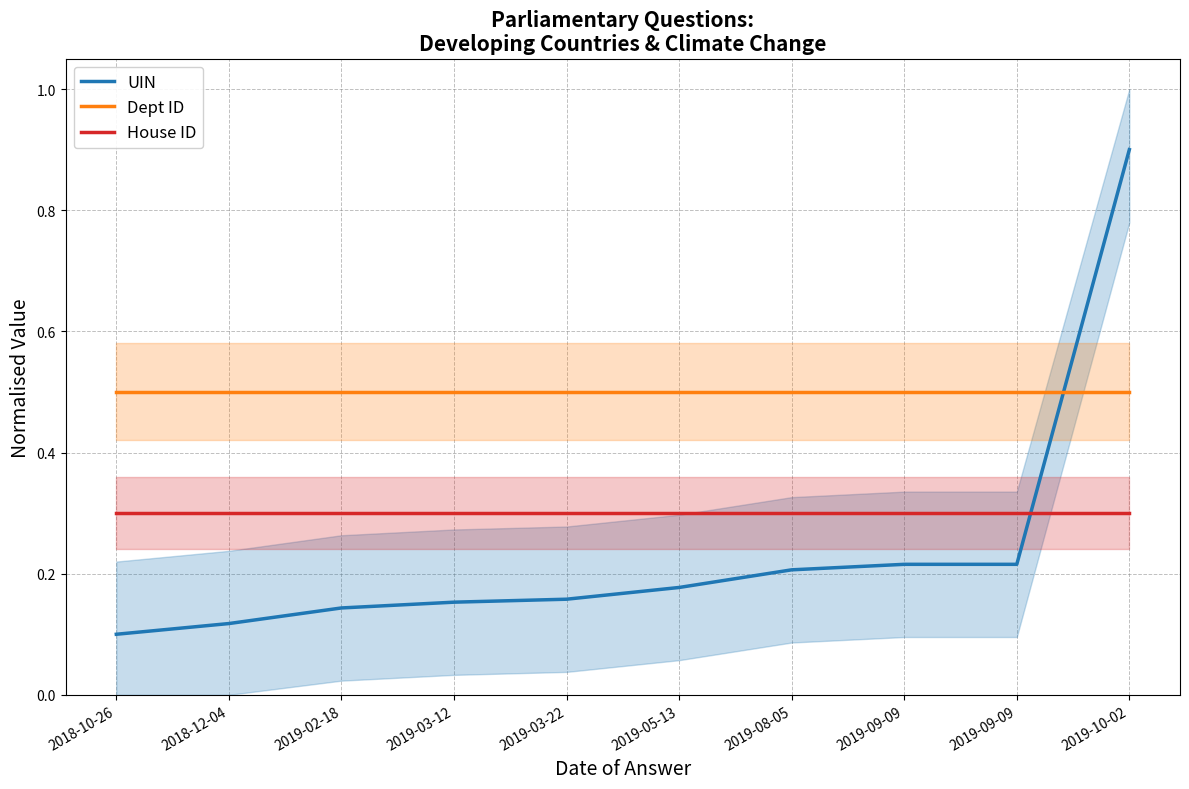

At 2019-09-09, list the series in order from largest to smallest.

Dept ID, House ID, UIN